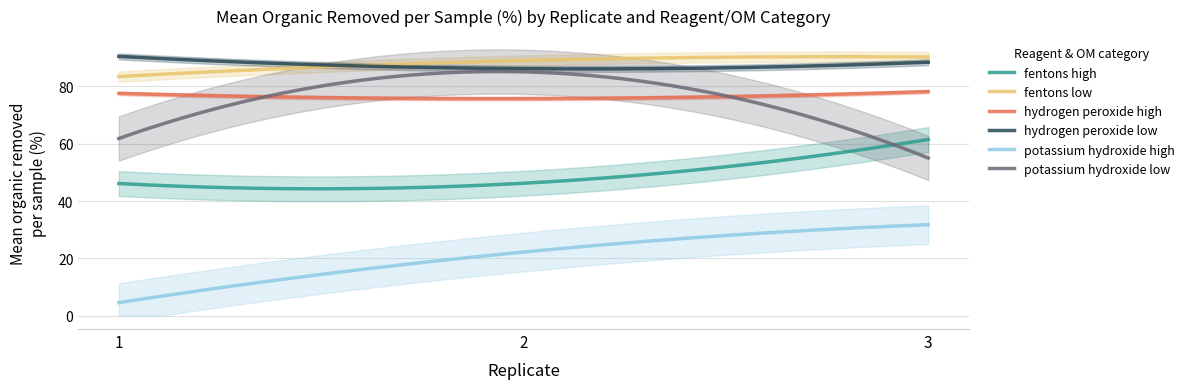

What is the highest value of the fentons_low series?

90.3